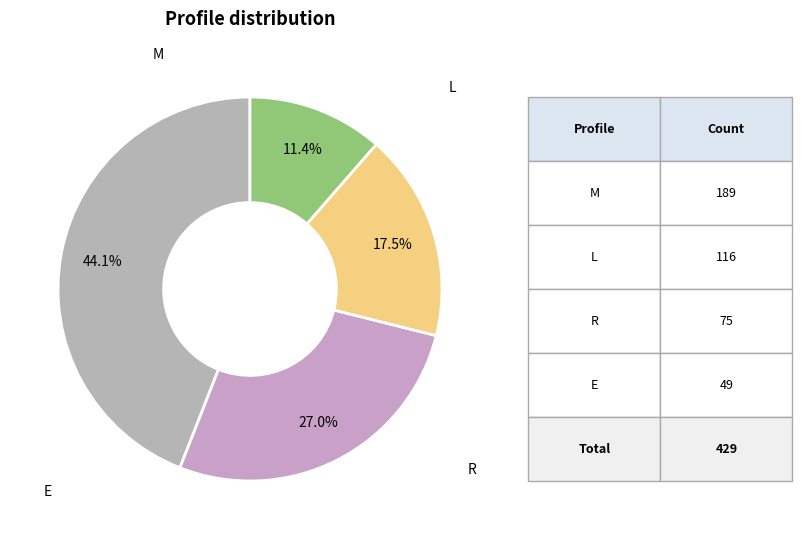

Is there any slice that represents more than half of the pie?

No